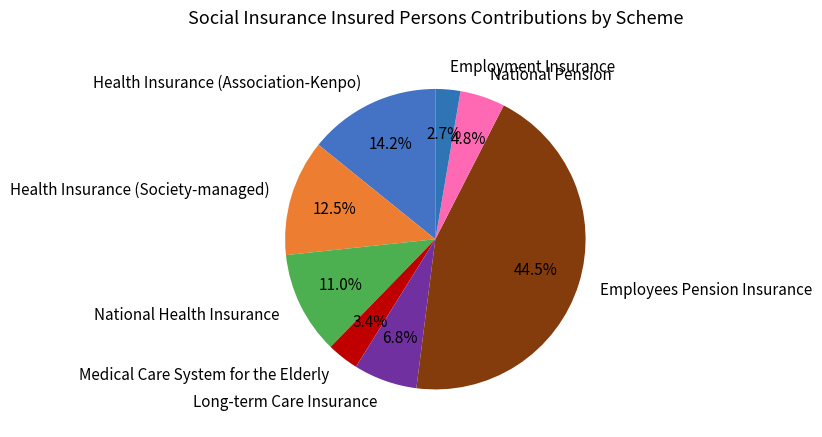

Is the sum of National Pension and Health Insurance (Association-Kenpo) greater than half?

No